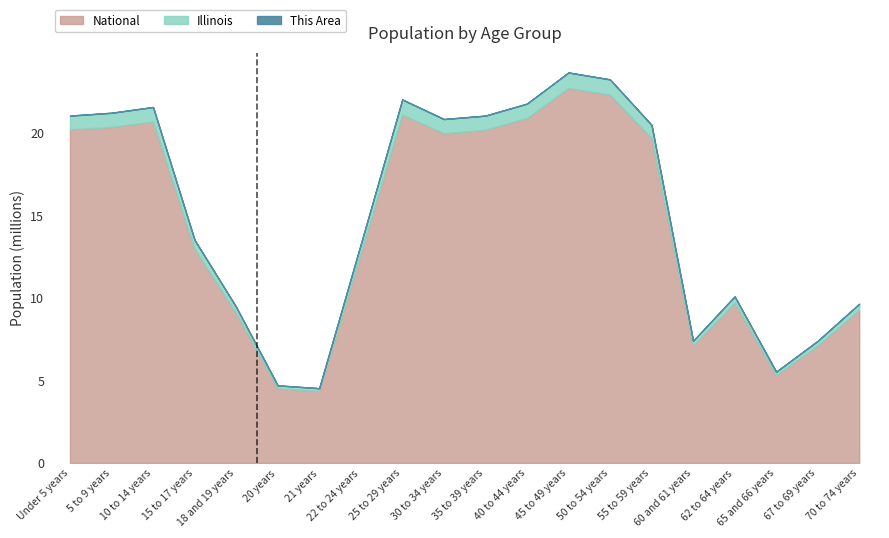

At which category does National reach its first local valley?

21 years